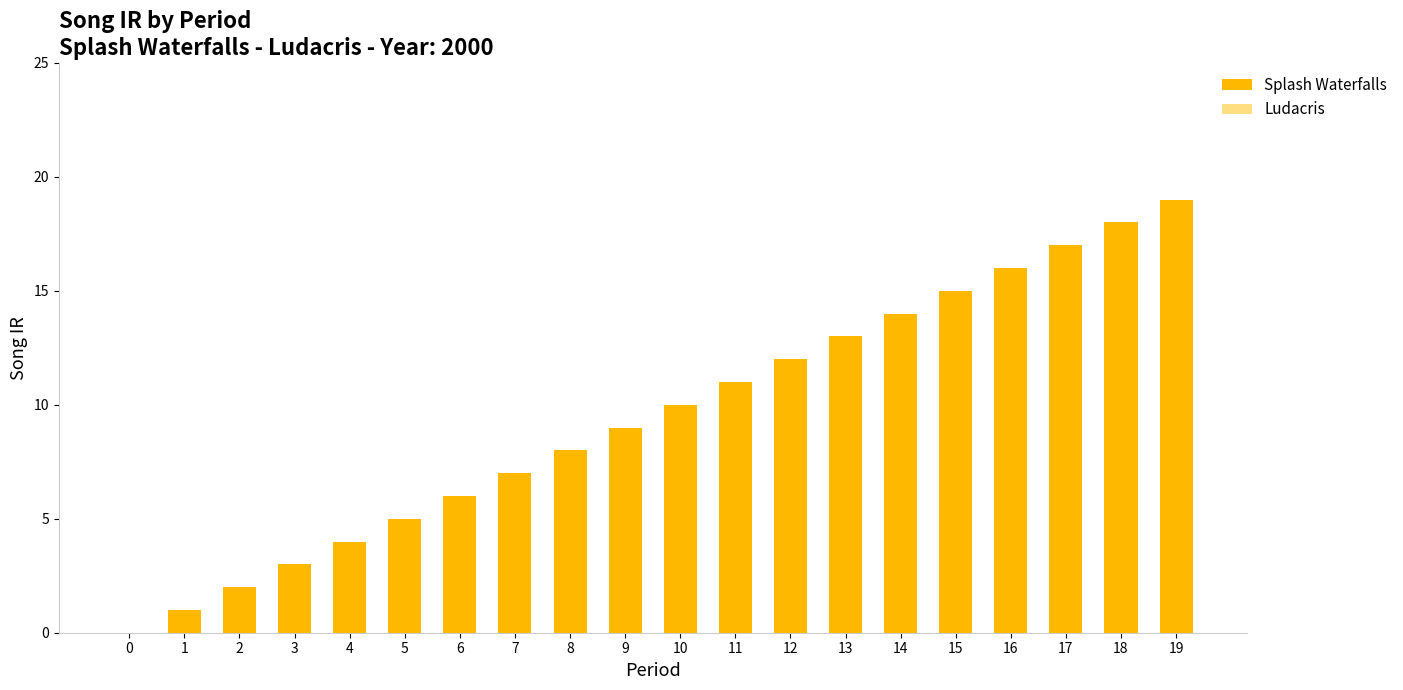

Are the bars horizontal?

No